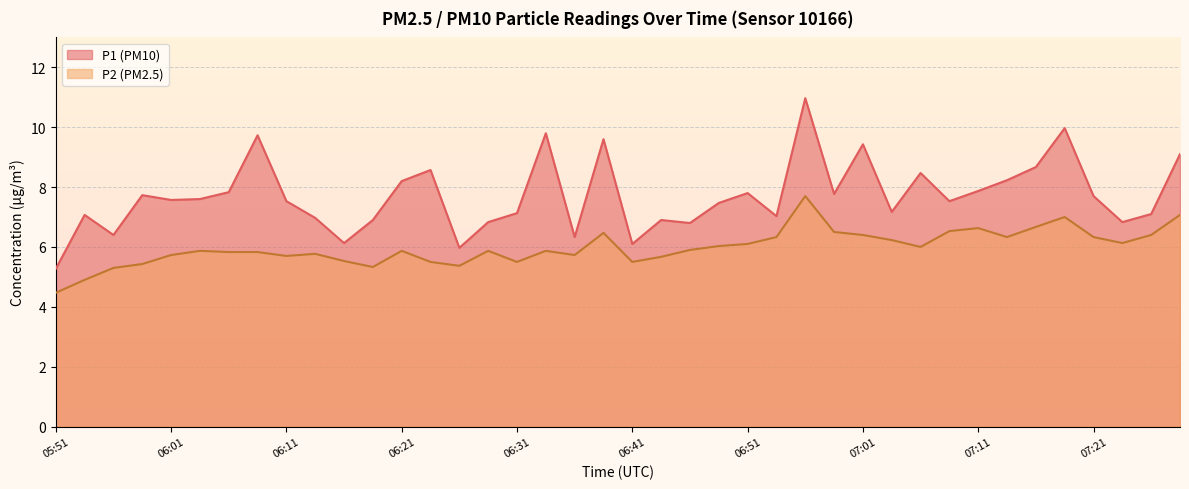

Which series changed the most between 06:04 and 06:16?

P1